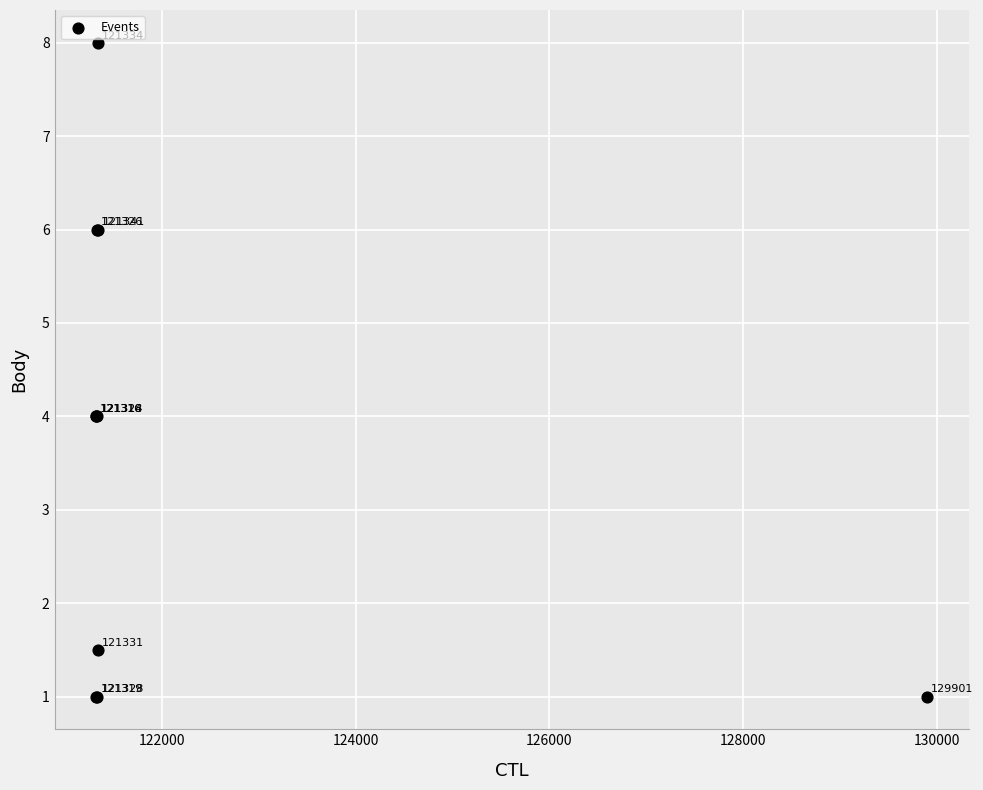

What Y value in the scatter plot is closest to 4?

4.0